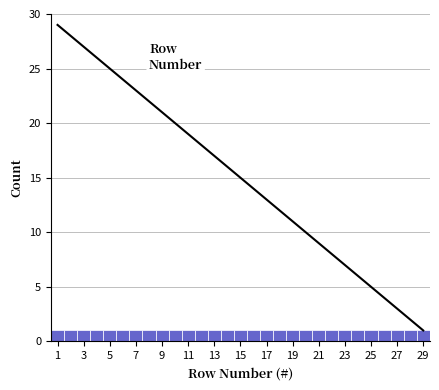

Reading left to right, list every bar in this chart as the range it spans on the x-axis followed by its height. Neither the bar edges nor the heights are printed on the chart, so give them approximately, as read against the axes.

0.5 to 1.5: 1
1.5 to 2.5: 1
2.5 to 3.5: 1
3.5 to 4.5: 1
4.5 to 5.5: 1
5.5 to 6.5: 1
6.5 to 7.5: 1
7.5 to 8.5: 1
8.5 to 9.5: 1
9.5 to 10.5: 1
10.5 to 11.5: 1
11.5 to 12.5: 1
12.5 to 13.5: 1
13.5 to 14.5: 1
14.5 to 15.5: 1
15.5 to 16.5: 1
16.5 to 17.5: 1
17.5 to 18.5: 1
18.5 to 19.5: 1
19.5 to 20.5: 1
20.5 to 21.5: 1
21.5 to 22.5: 1
22.5 to 23.5: 1
23.5 to 24.5: 1
24.5 to 25.5: 1
25.5 to 26.5: 1
26.5 to 27.5: 1
27.5 to 28.5: 1
28.5 to 29.5: 1